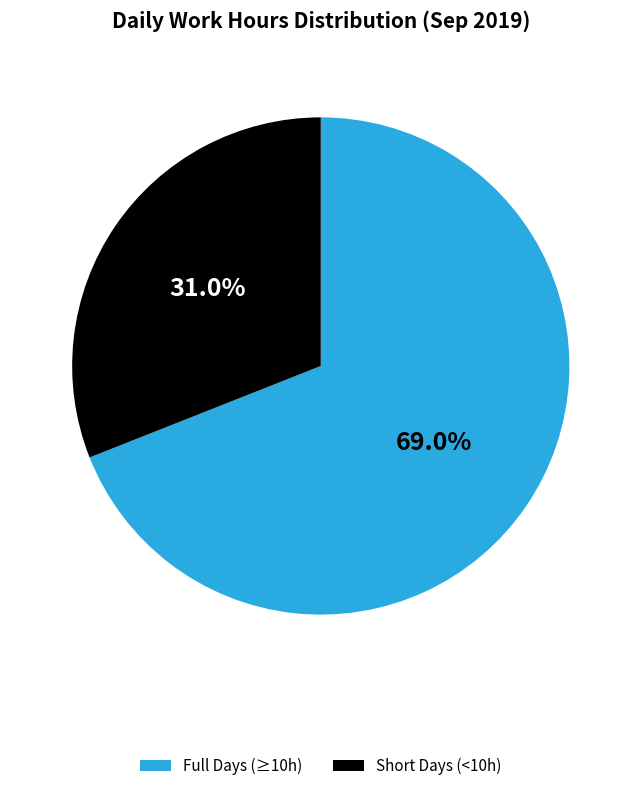

Is there a majority slice in this chart?

Yes